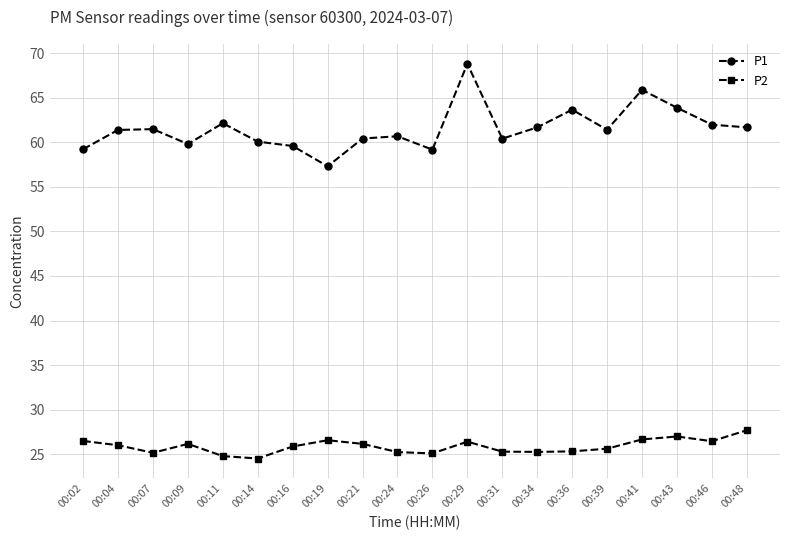

How many values in the P1 series exceed 61?

11